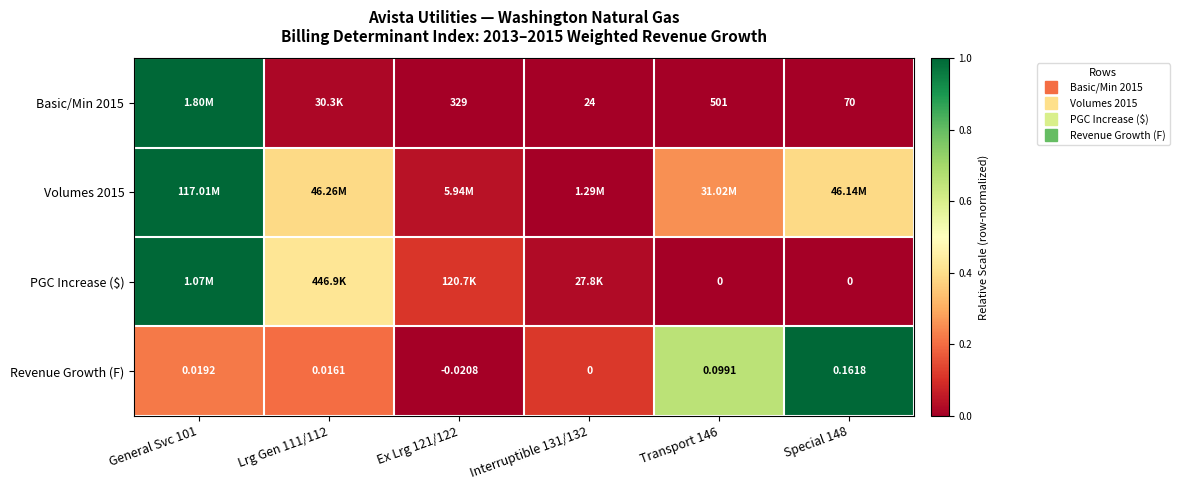

Which category has the highest value across all series?

General Svc 101